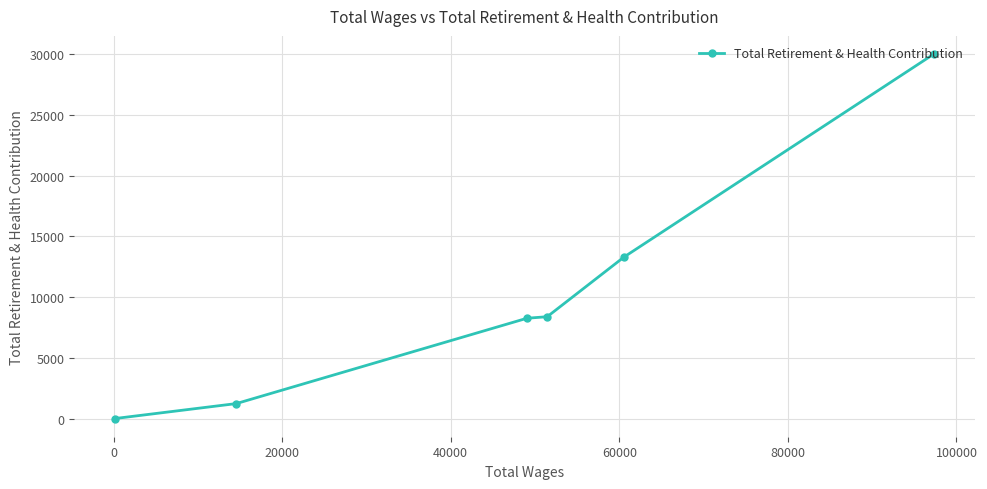

What is the difference between the maximum and minimum values?

30014